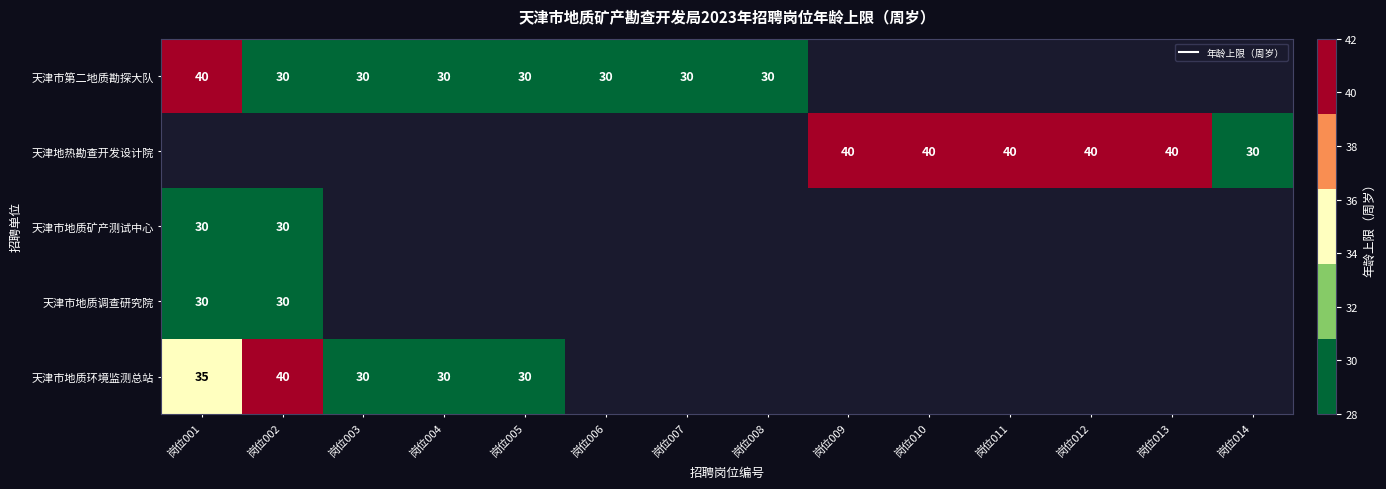

How many values in 天津市地质矿产测试中心 are below zero?

12